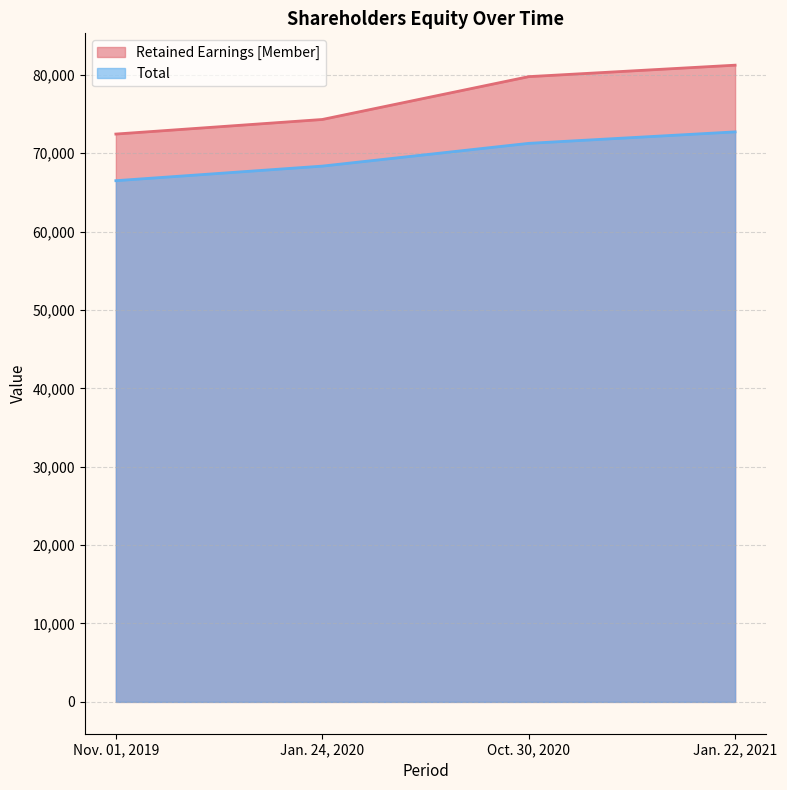

What is the difference between the maximum and minimum values in the Total series?

6226